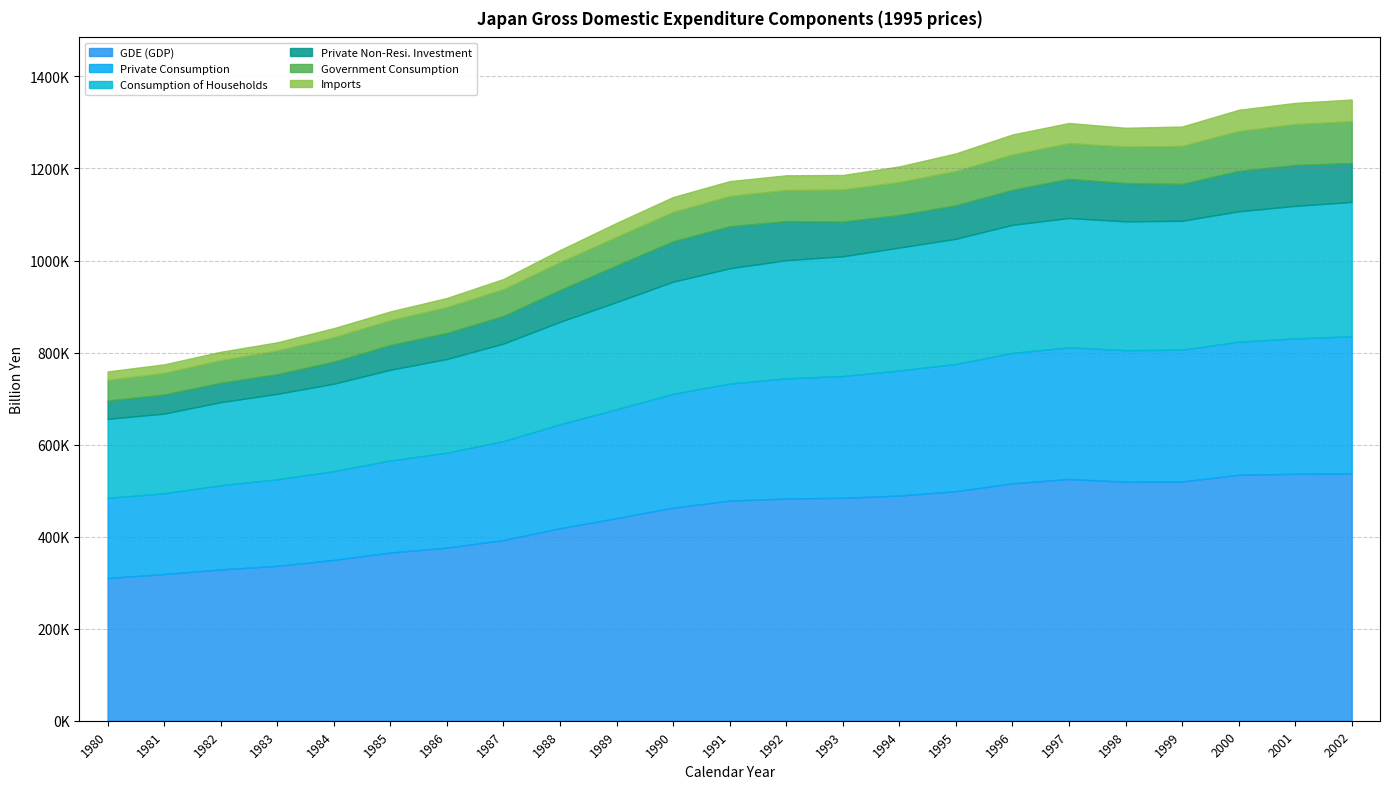

At which category is the sum across all series the highest?

2002